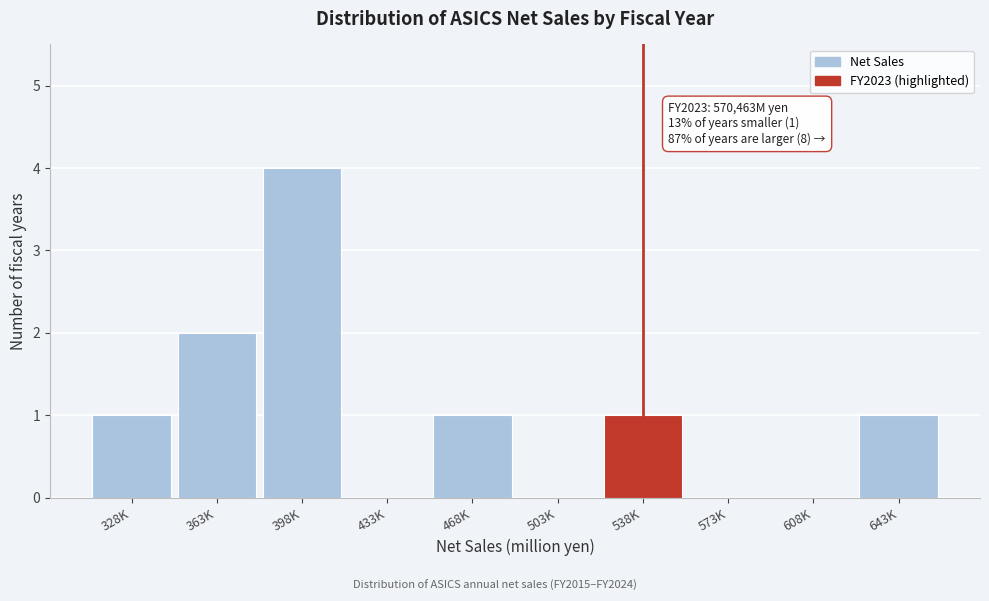

Reading right to left, list all the values displayed in this chart.

643K=1	608K=0	573K=0	538K=1	503K=0	468K=1	433K=0	398K=4	363K=2	328K=1